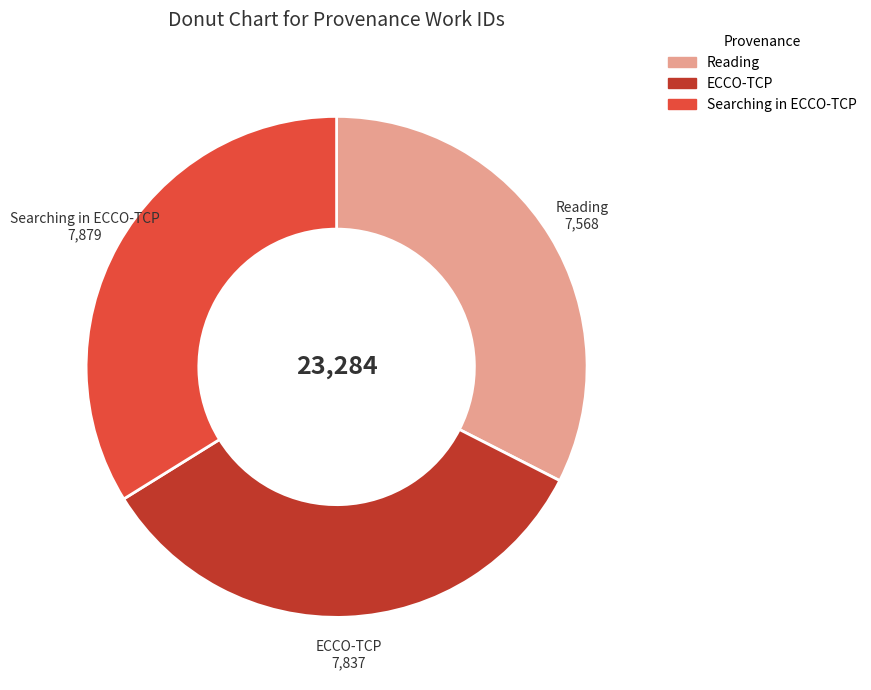

Is there a majority slice in this chart?

No